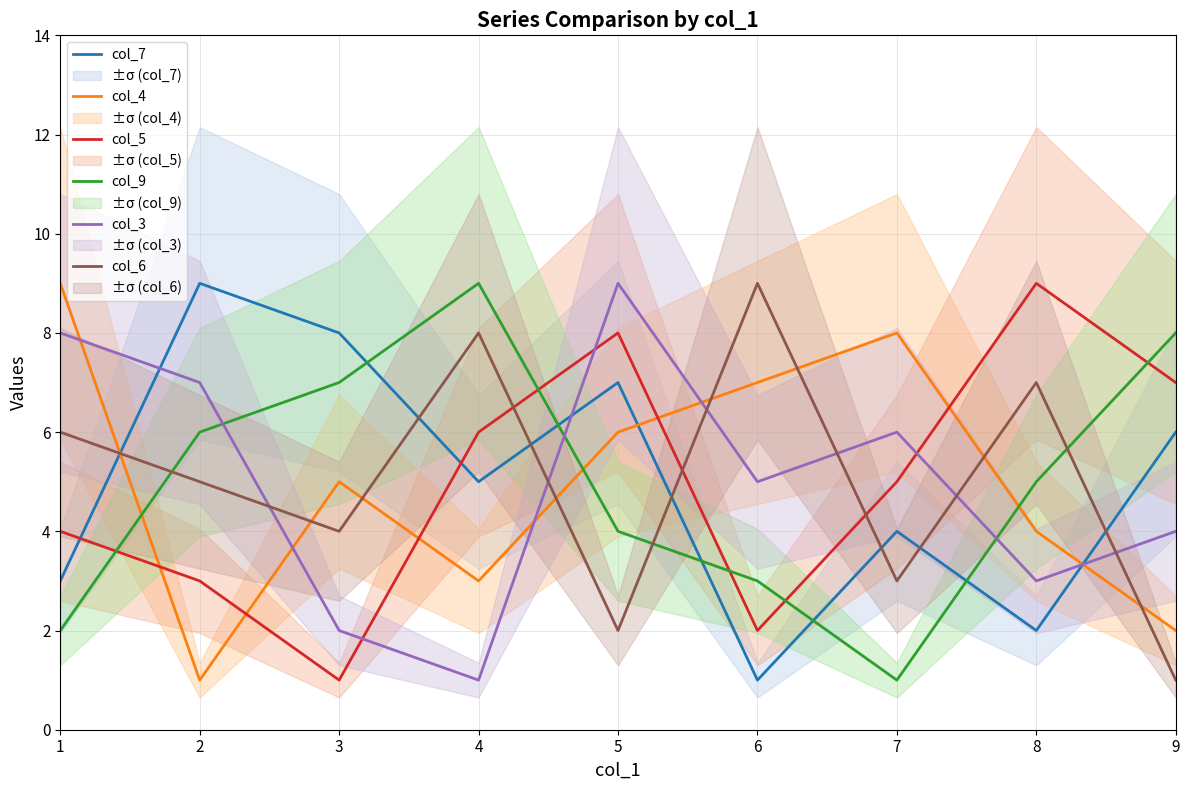

What are all the series names shown in the legend?

col_7, col_4, col_5, col_9, col_3, col_6